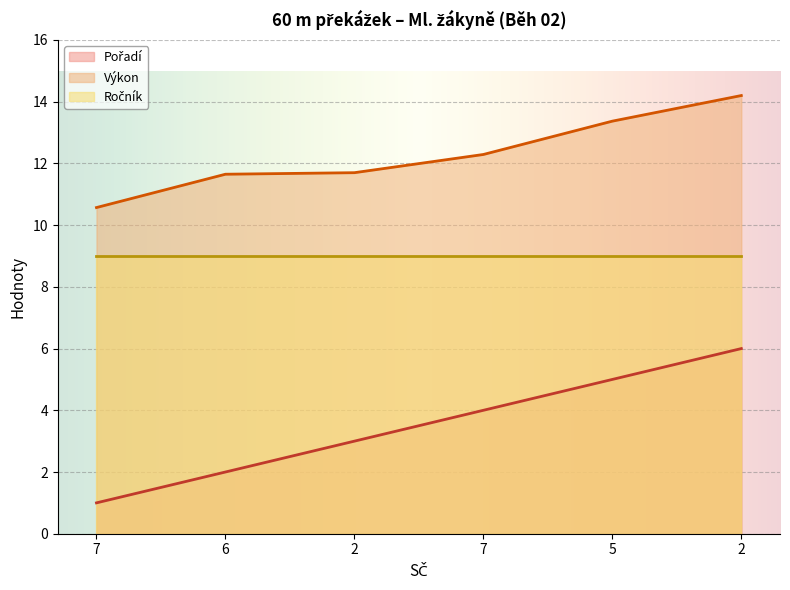

At which label does Výkon reach its minimum?

7